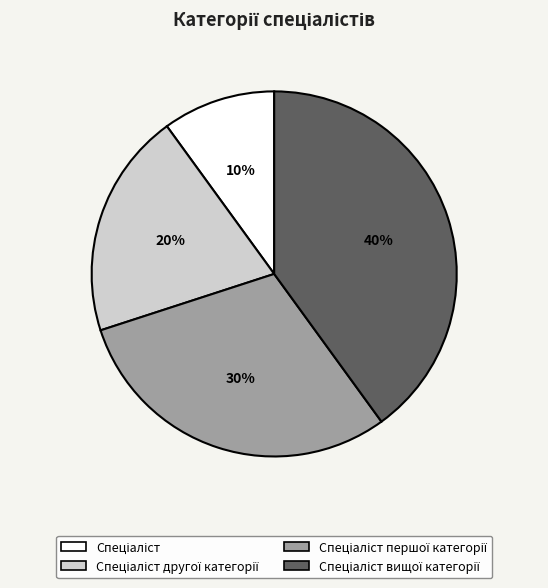

Is there a majority slice in this chart?

No